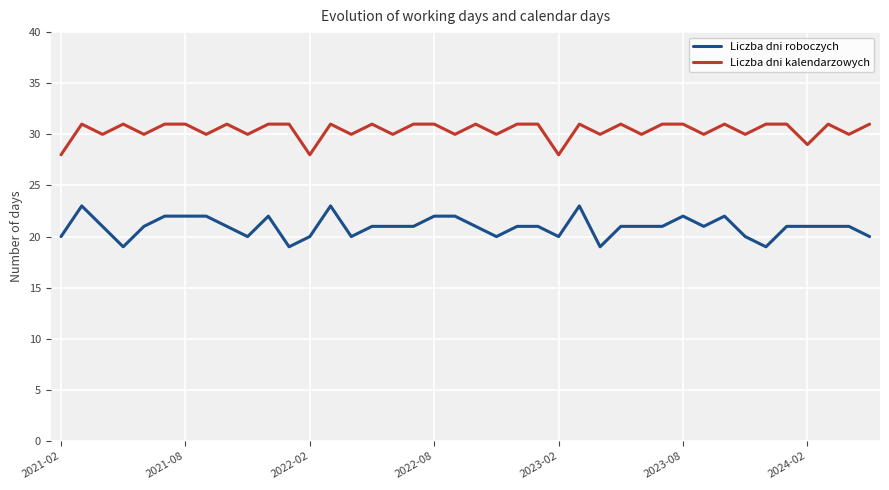

Rank the series by their maximum value, from lowest to highest.

Liczba dni roboczych, Liczba dni kalendarzowych